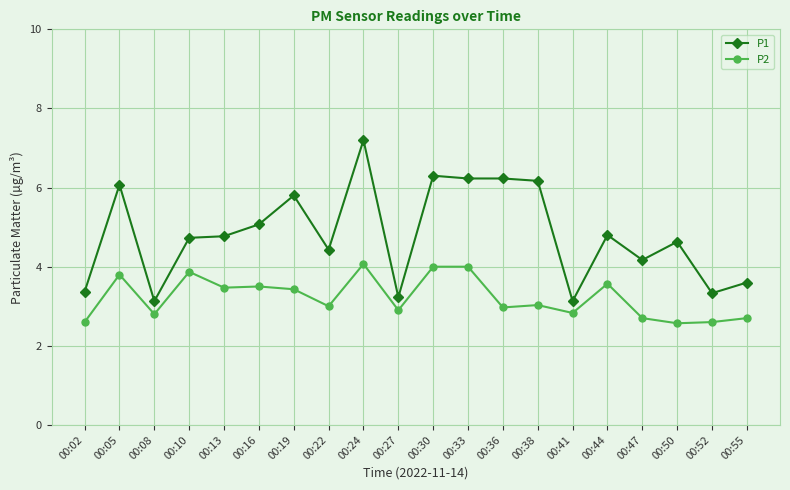

What is the sum of all P1 values?

96.4